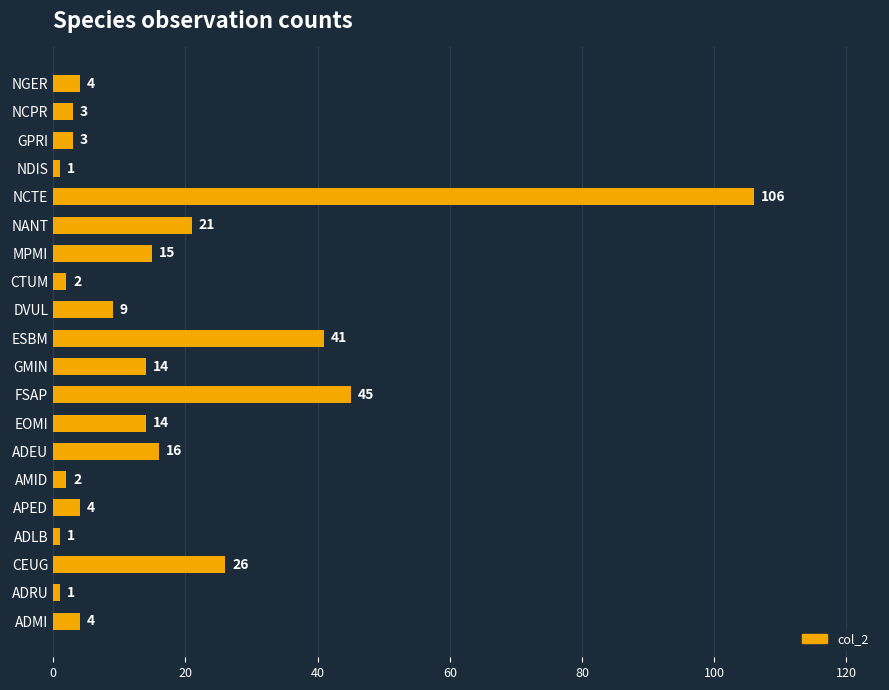

What is the change in value from ESBM to DVUL?

-32